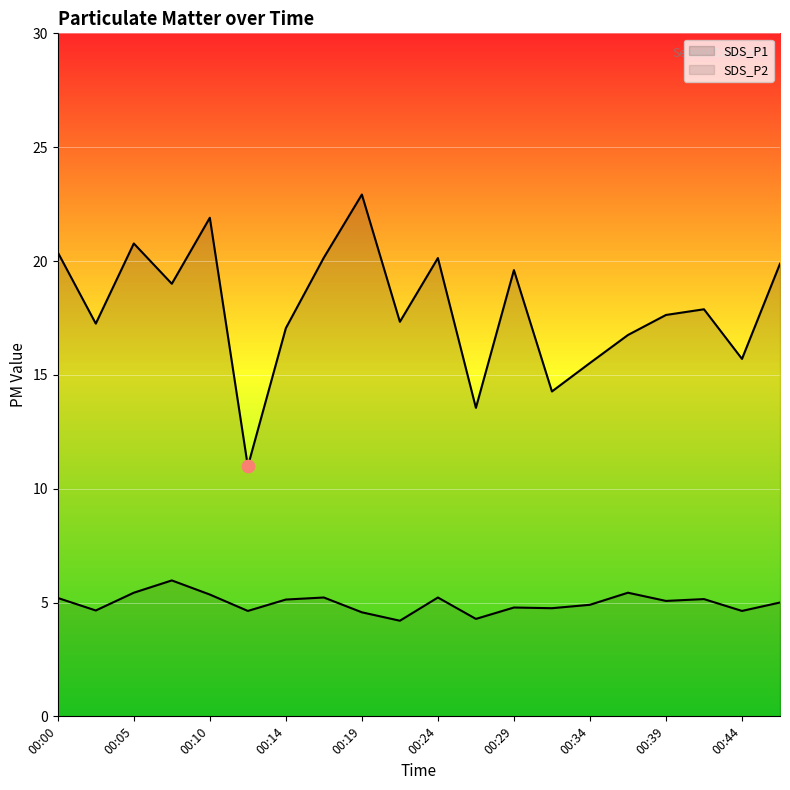

Which series contains the highest Y value?

SDS_P1